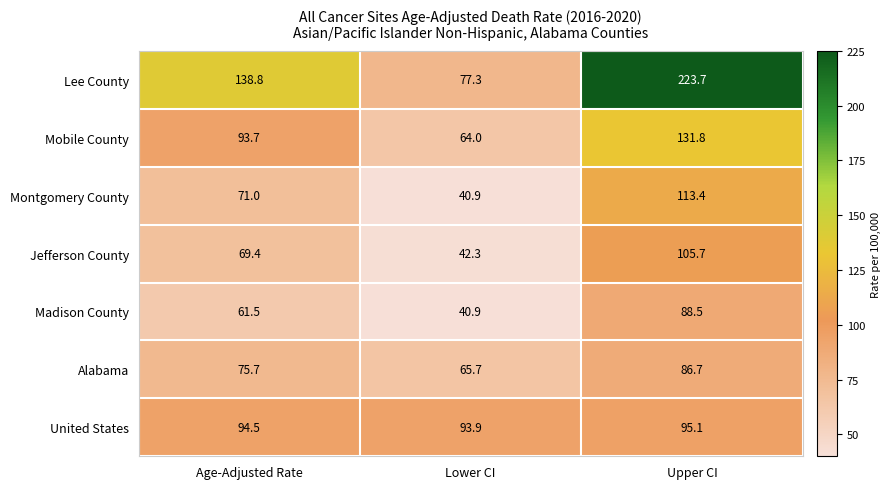

True or false: Jefferson County has a value of 32.3 at Upper CI.

False